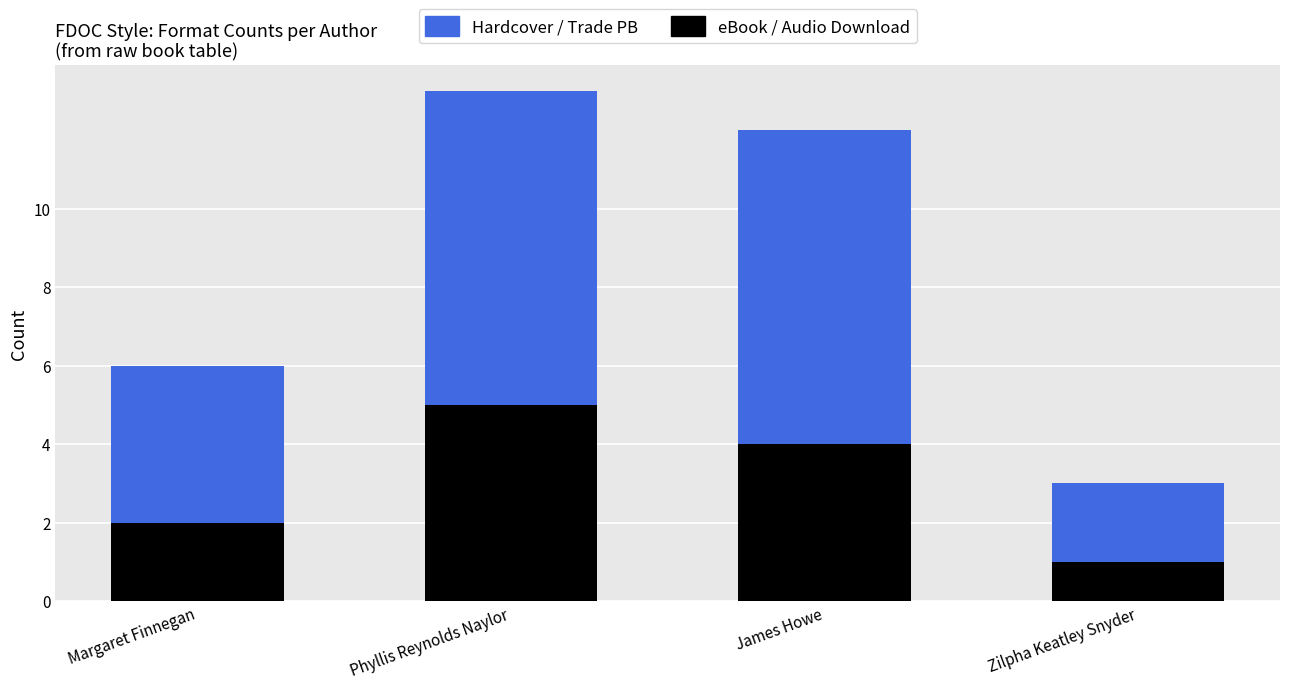

At which category is the sum across all series the highest?

Phyllis Reynolds Naylor